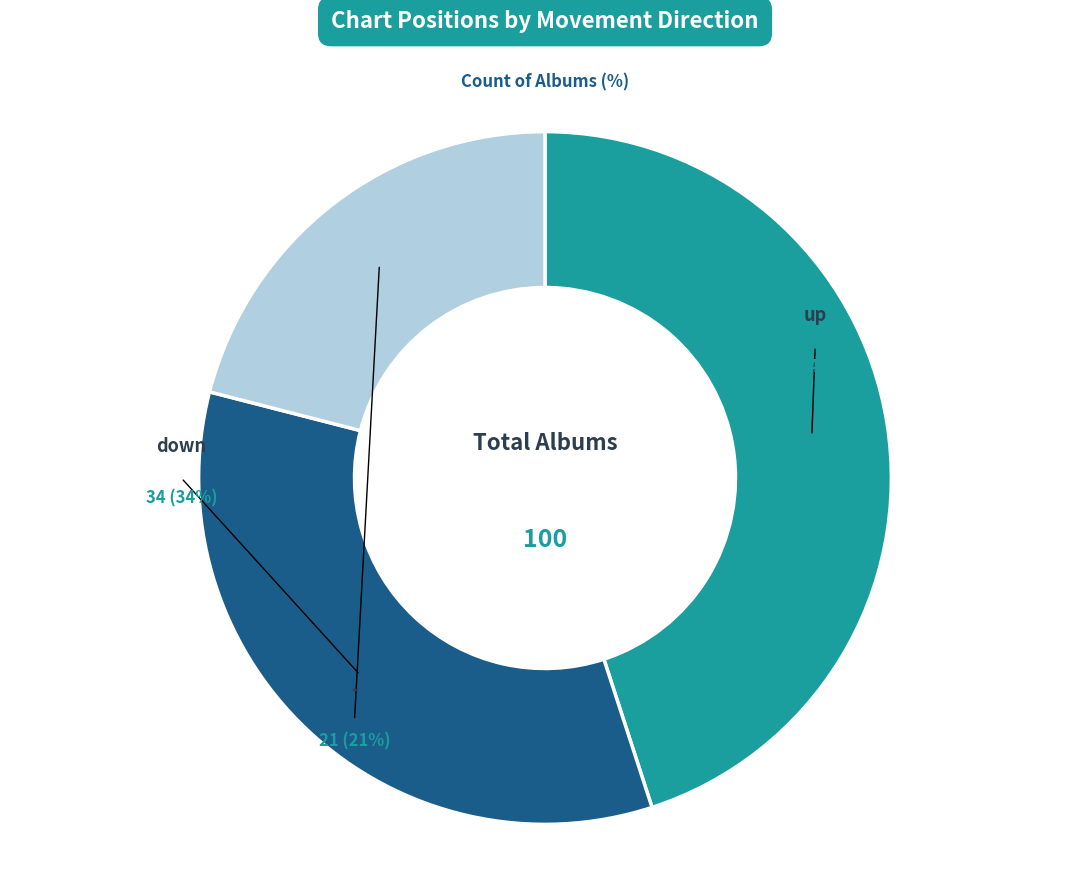

To the nearest percent, what is the difference between the up and down slice percentages?

11%